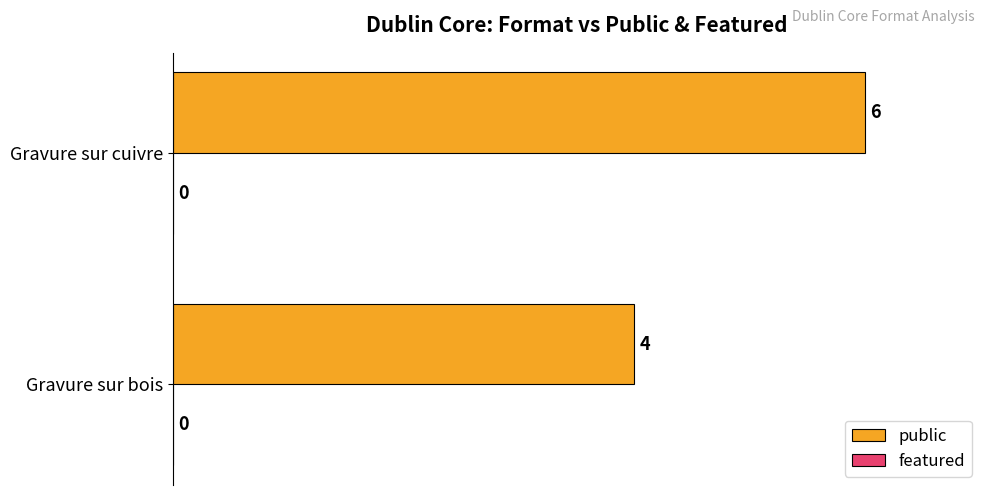

What is the change in value from Gravure sur bois to Gravure sur cuivre?

+2